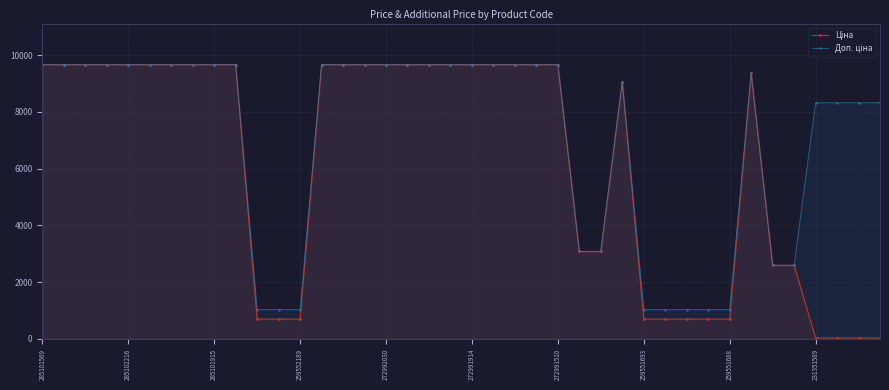

What is the total value across all series at 25?

6161.7